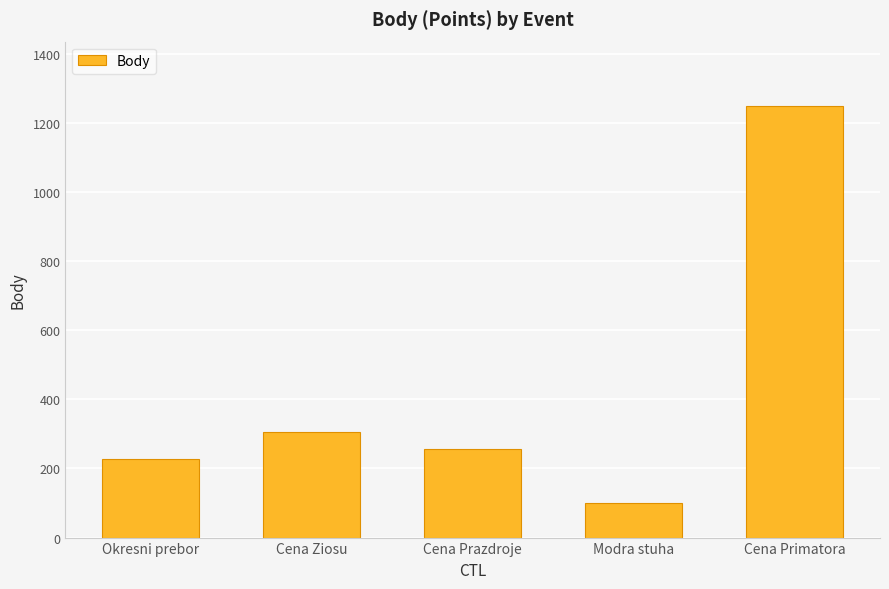

Is it true that the value at Modra stuha is 50?

False